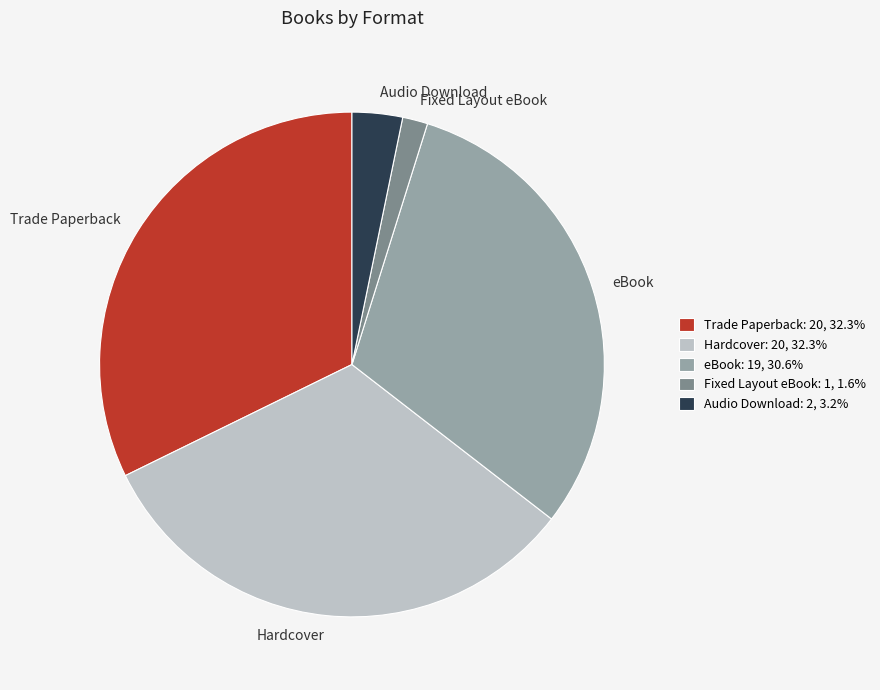

Approximately how many times larger is the value at Audio Download compared to Trade Paperback?

0.1